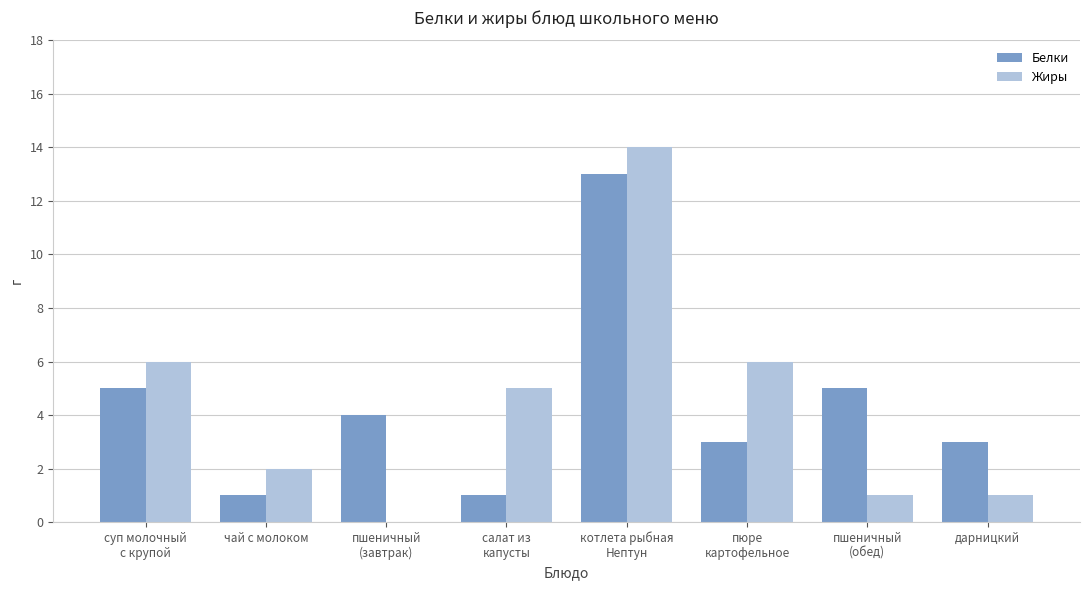

What is the total value across all series at чай с молоком?

3